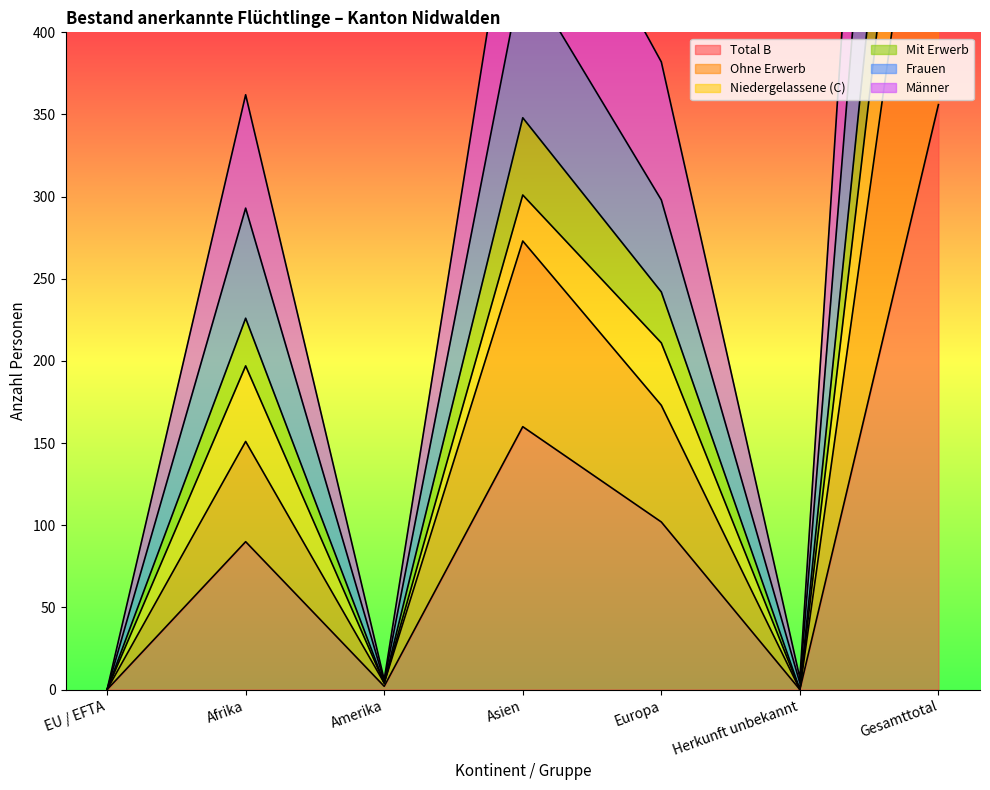

Is it true that Total B equals 110 at Gesamttotal?

False